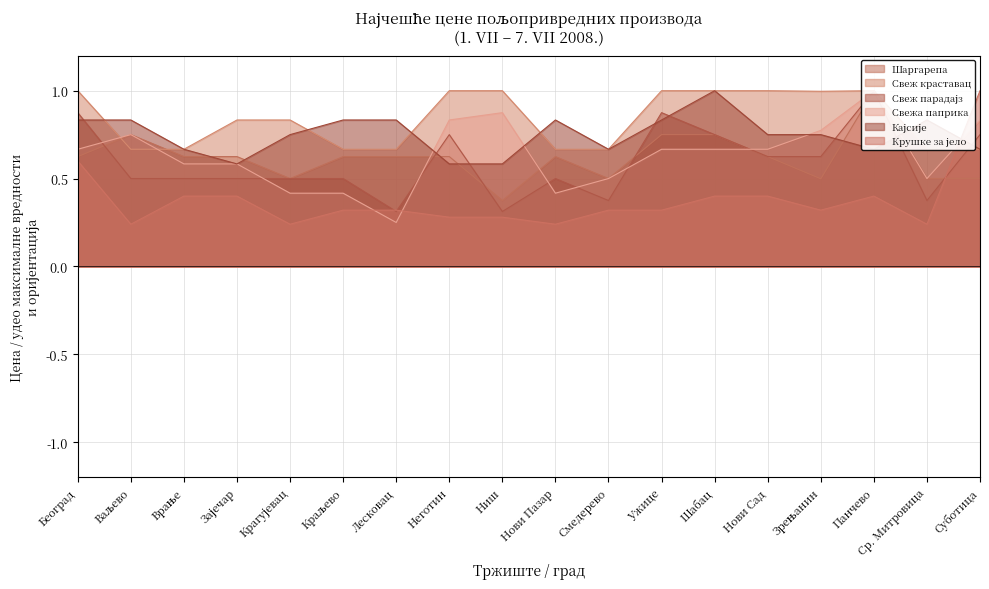

How many categories are shown in the chart?

18